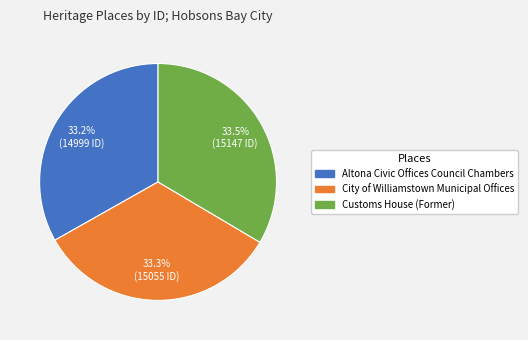

To the nearest percent, what is the average slice percentage?

33%